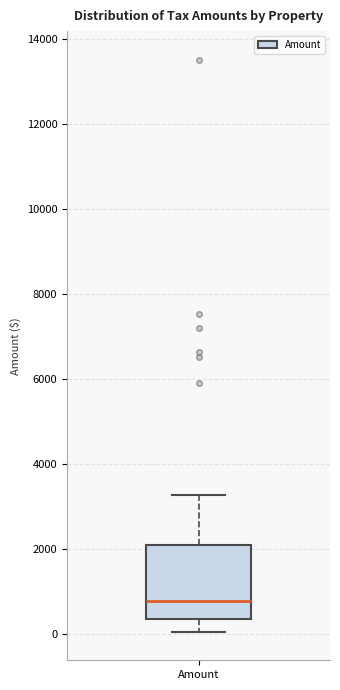

Transcribe this box plot: give where the median line is, the range the box spans, and where the two whiskers end, as read against the y-axis. The values are not printed on the chart, so give them approximately, as read against the axis.

median 800, box 400 to 2000, whiskers 0 to 3200